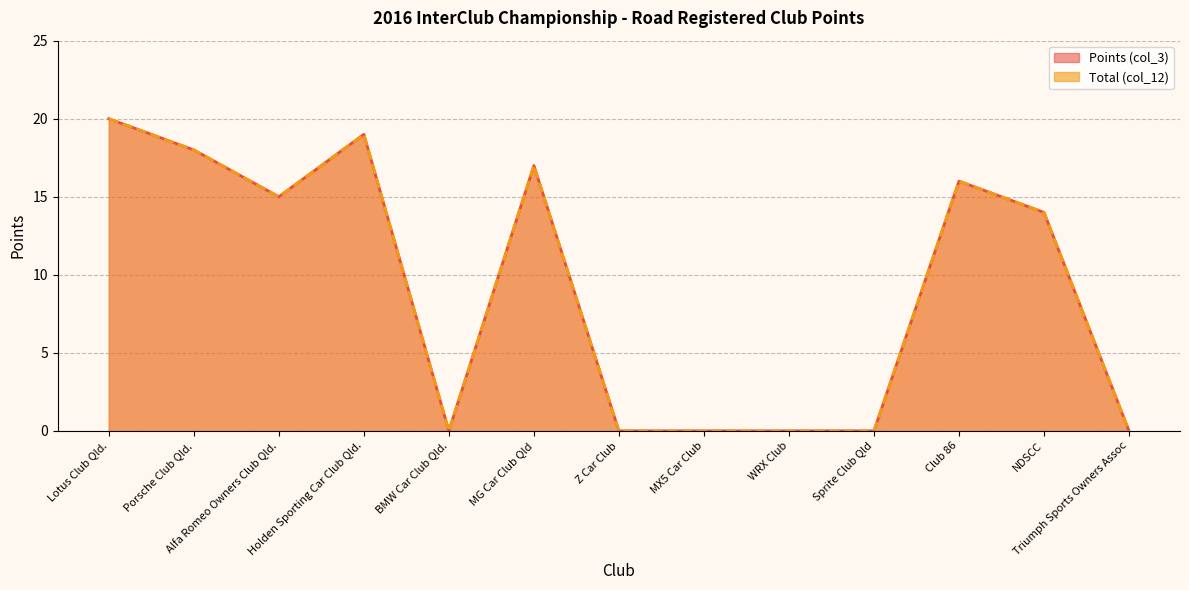

Count the number of categories in the chart.

13